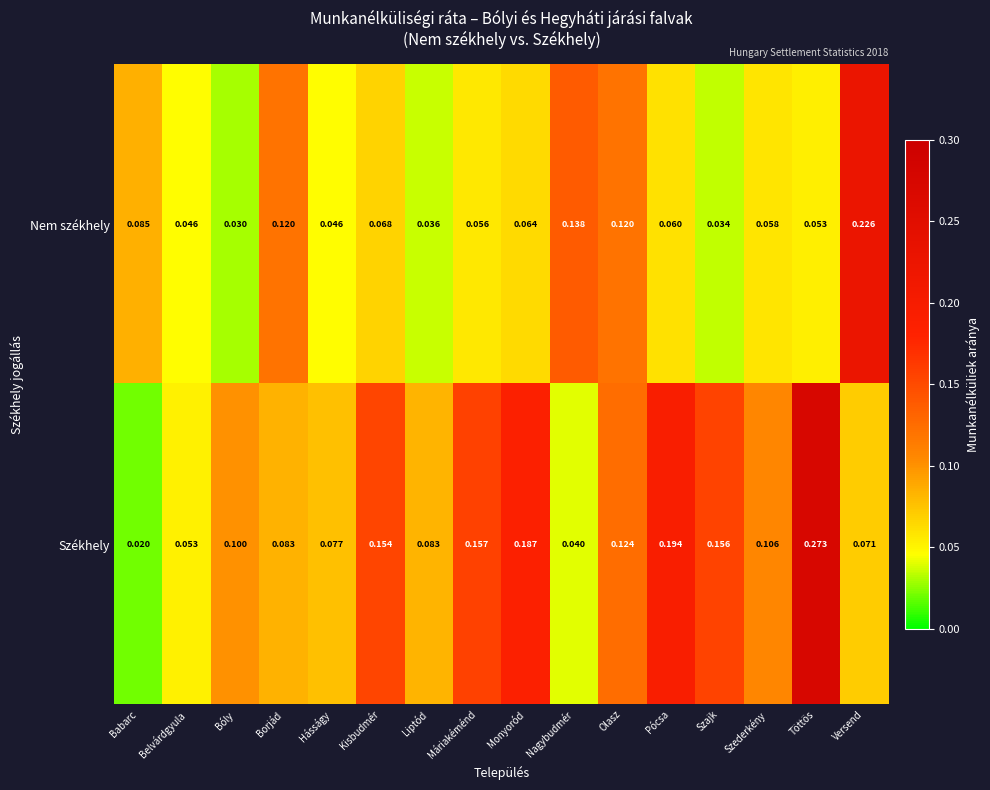

Which series has the widest spread of values?

Székhely